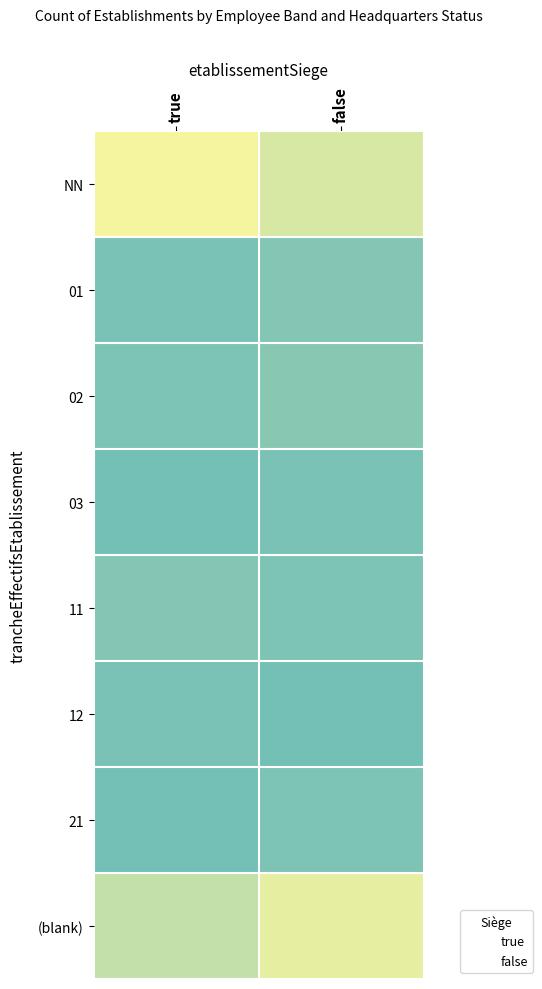

True or false: NN has a value of 30 at false.

False